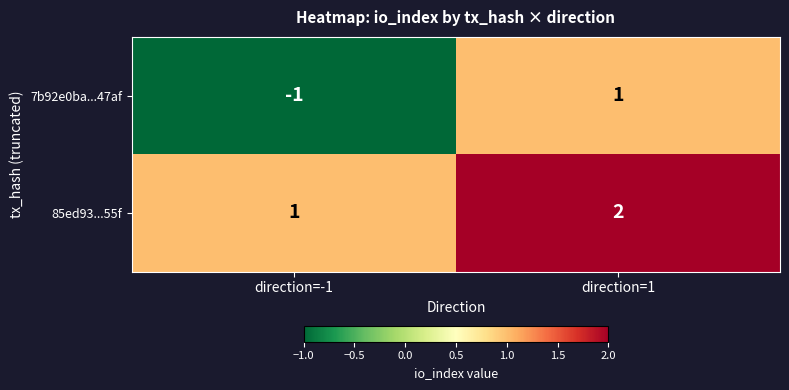

How many categories are shown in the chart?

2